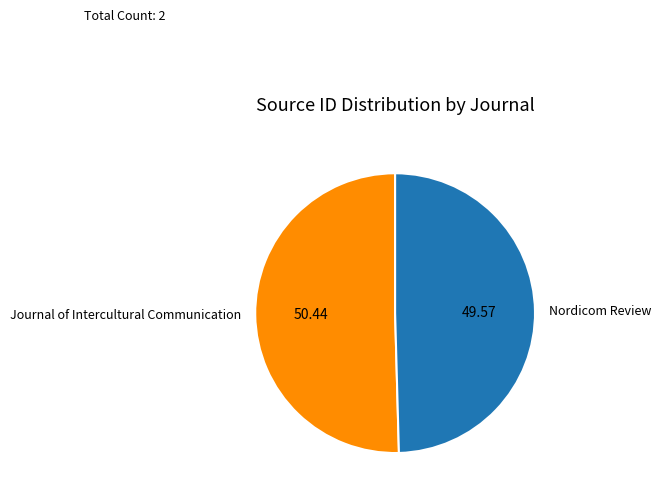

How many segments does this pie chart have?

2